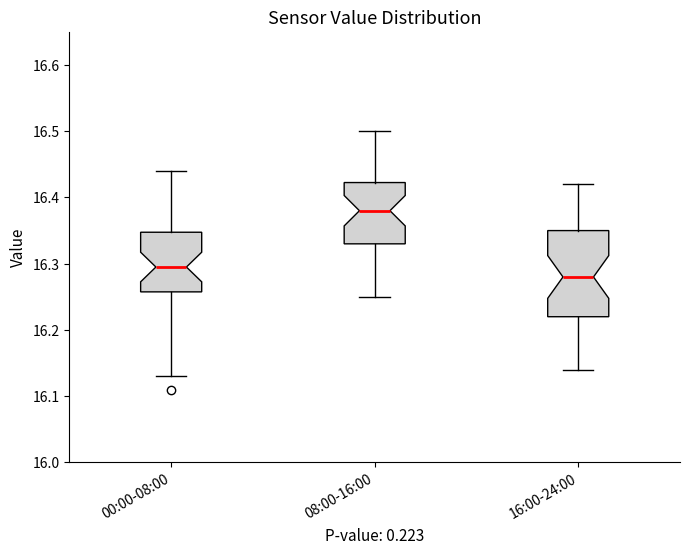

Where does the upper whisker of the box for 08:00-16:00 end on the y-axis? The values are not printed on the chart, so give them approximately, as read against the axis.

16.50